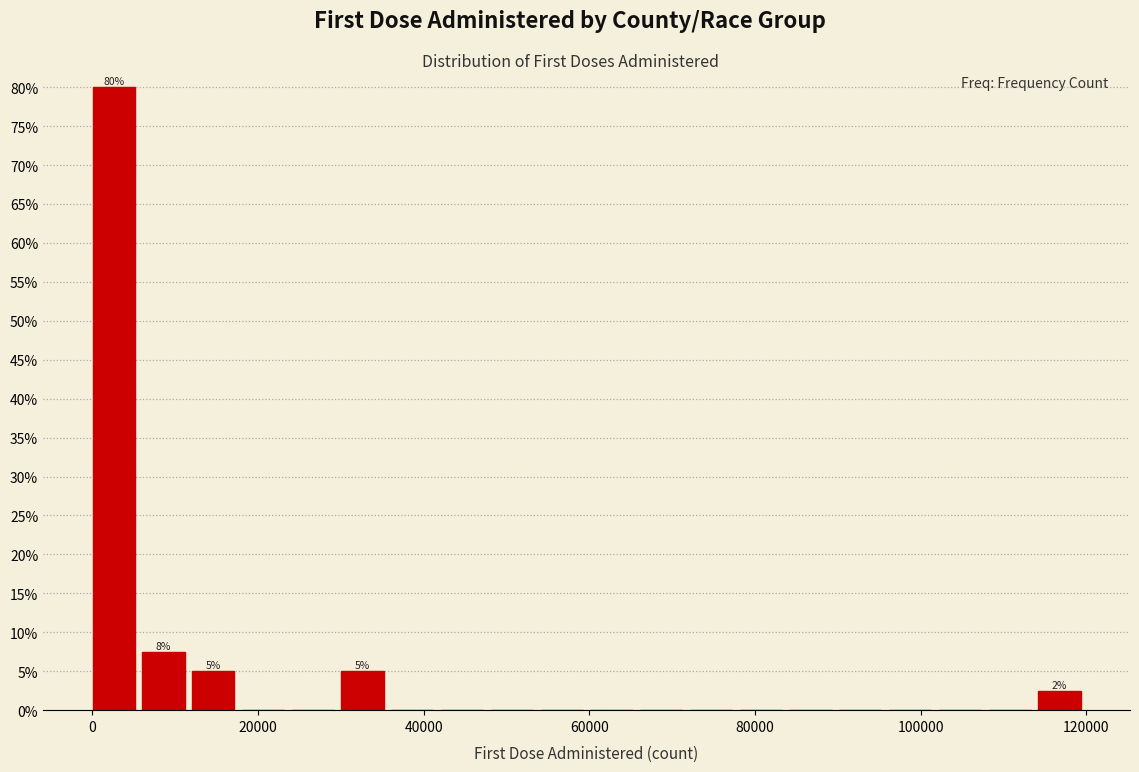

Read against the x-axis, roughly where is the centre of the tallest bar?

2000